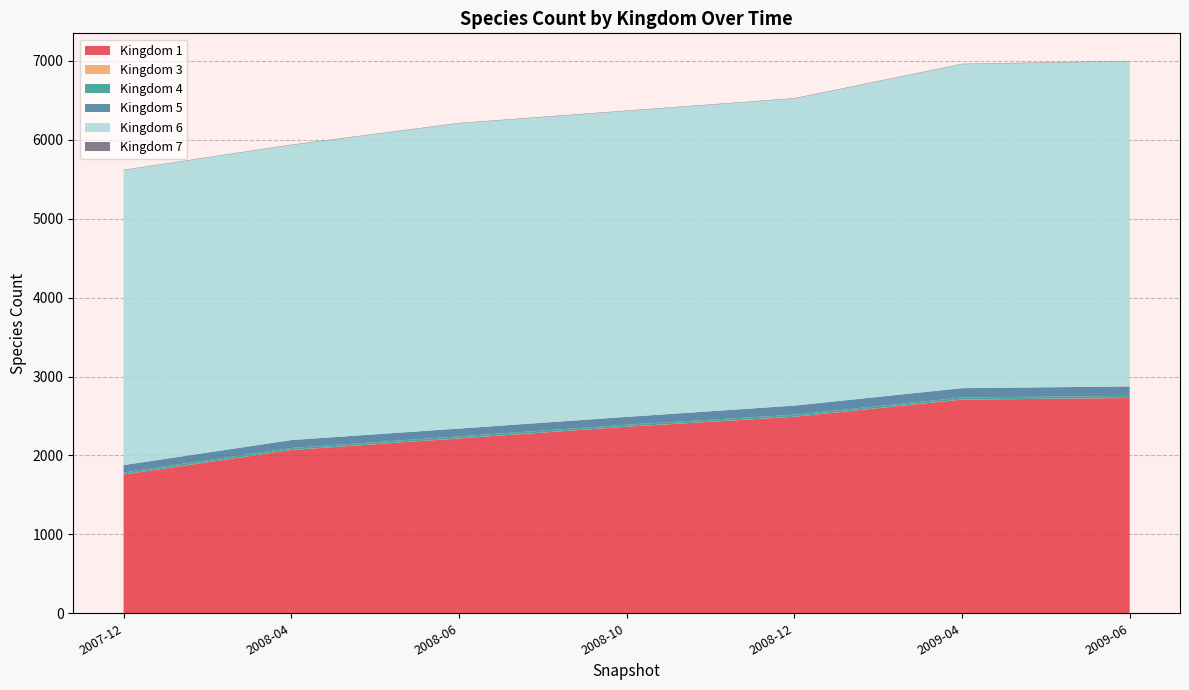

At which label does Kingdom 1 reach its minimum?

2007-12